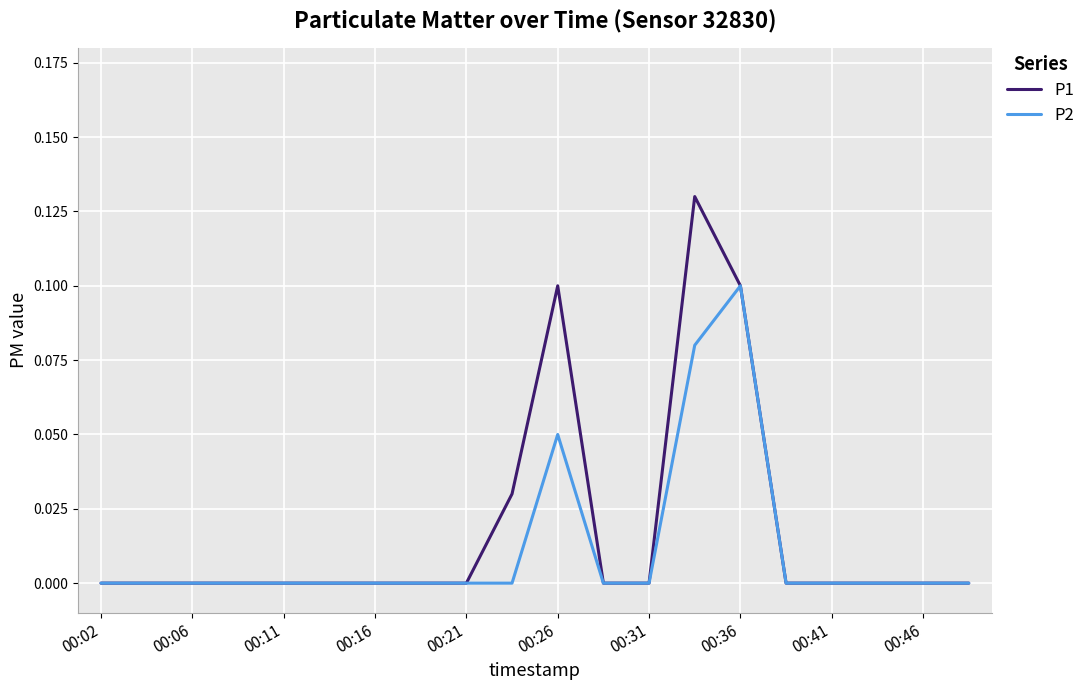

Which series has the widest spread of values?

P1